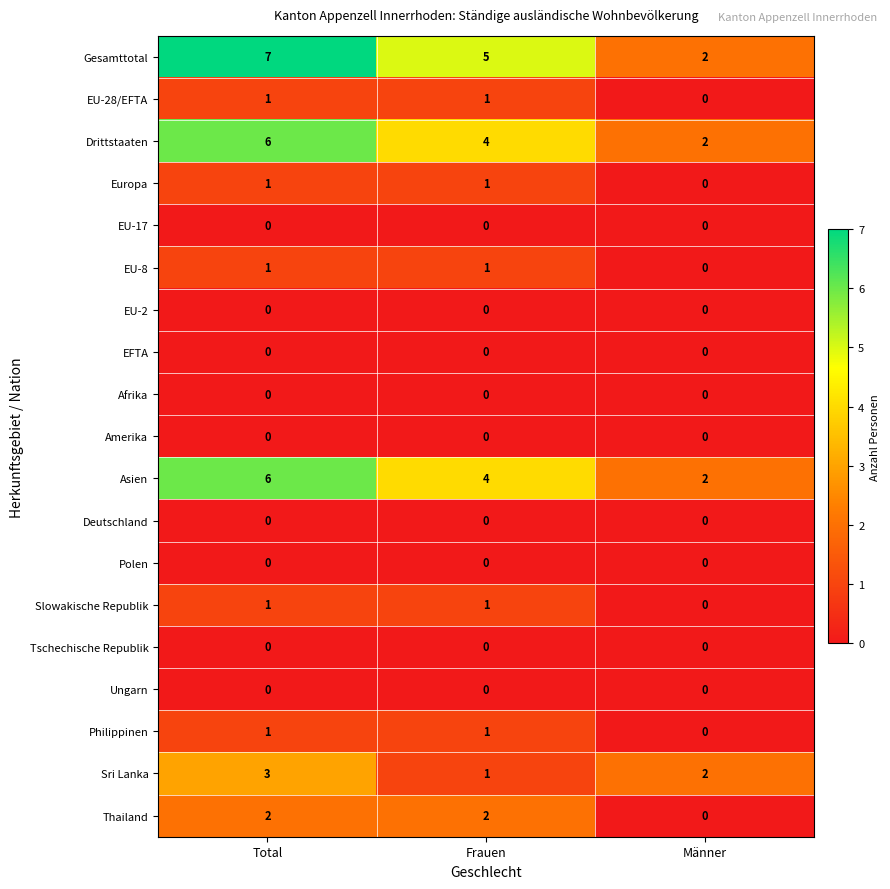

What is the maximum value shown in the chart?

7